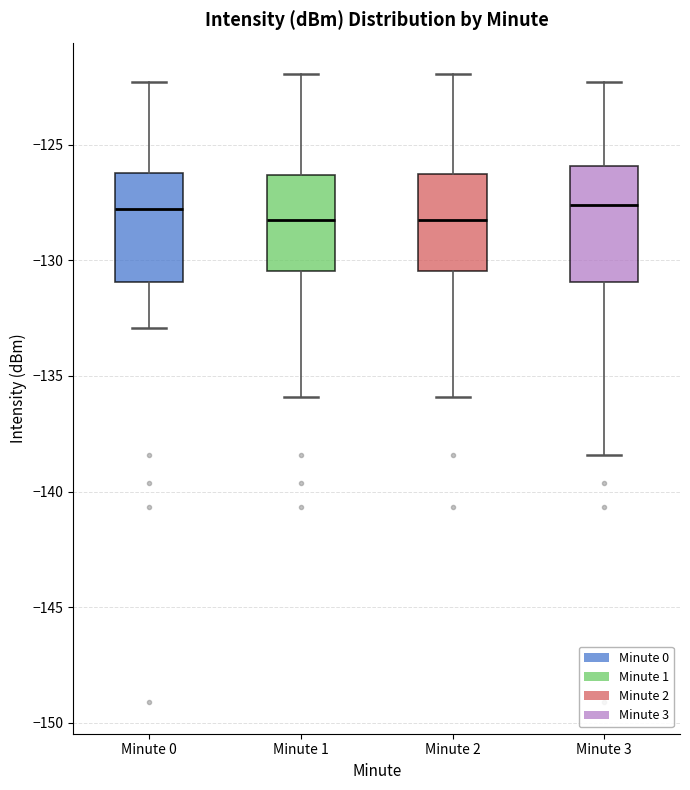

Where is the upper edge of the box for Minute 2 on the y-axis? The values are not printed on the chart, so give them approximately, as read against the axis.

-126.5